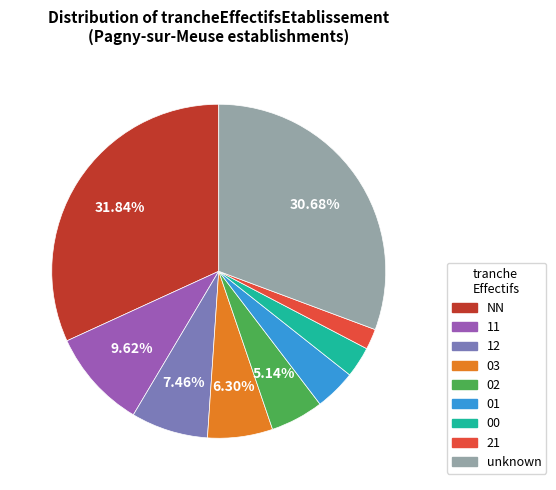

Does any single category account for the majority?

No